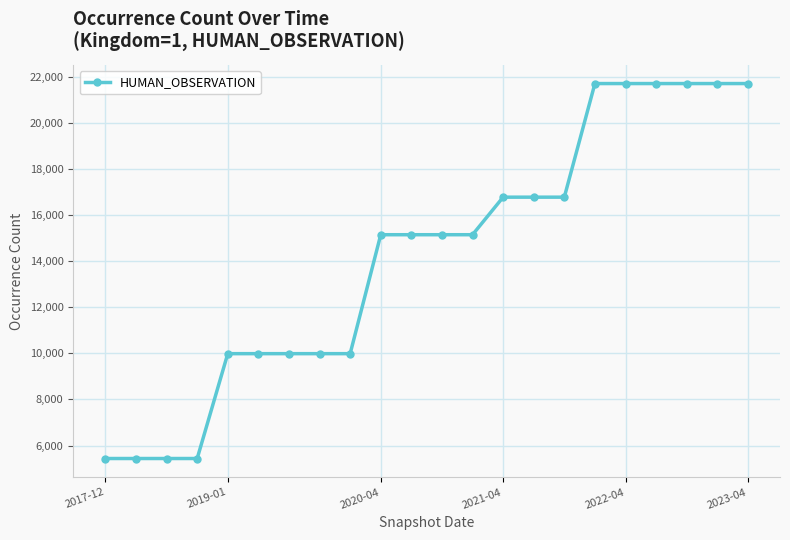

What is the sum of all values?

312750